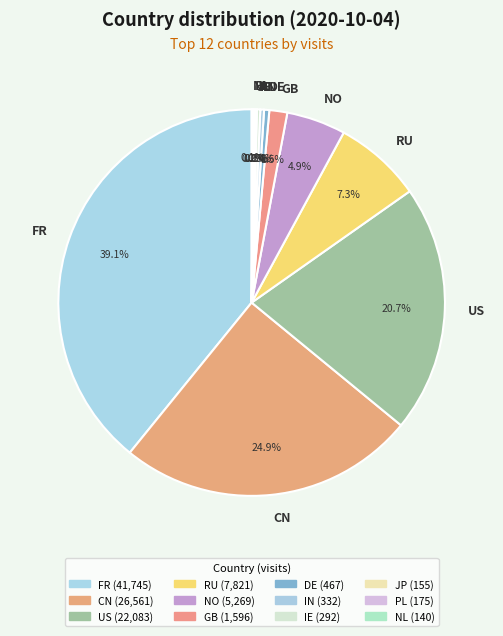

Which category has the biggest portion of the pie?

FR